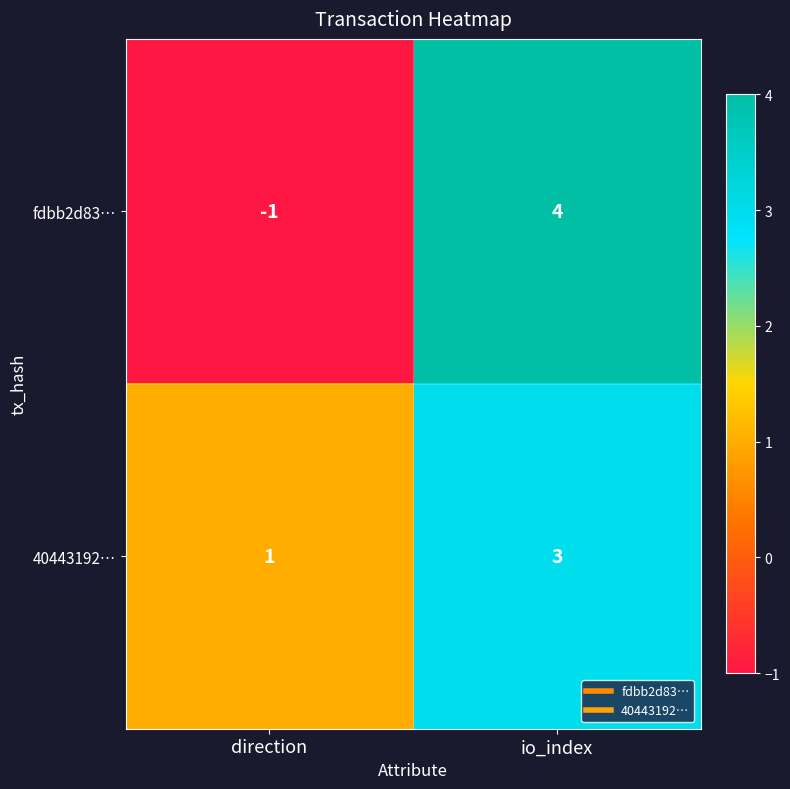

Rank the series by their maximum value, from highest to lowest.

fdbb2d83…, 40443192…